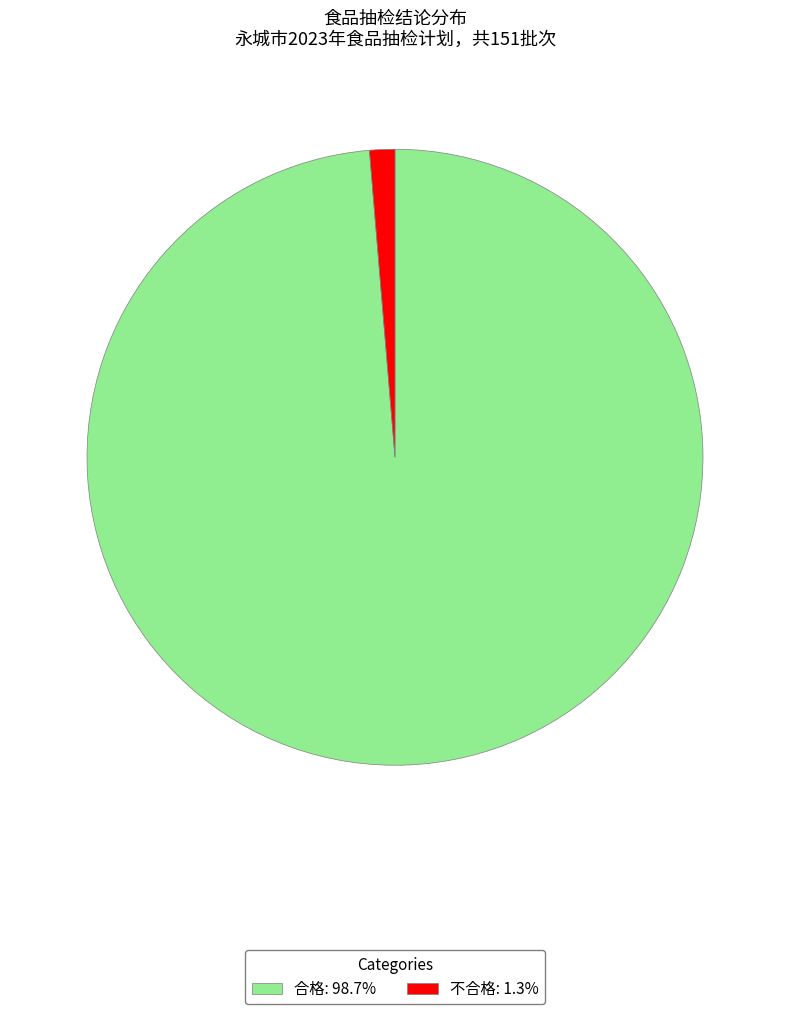

The 不合格 slice represents 8% of the pie. True or false?

False